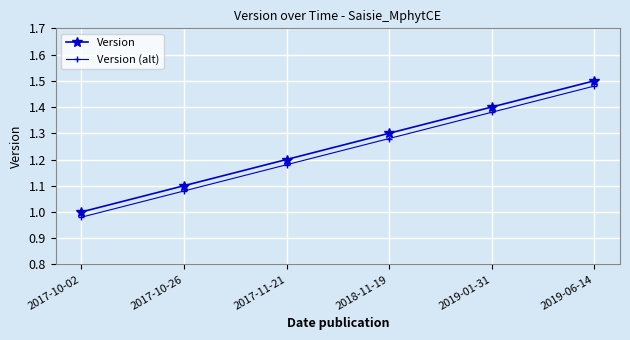

Is it true that Version equals 1.4 at 2019-01-31?

True